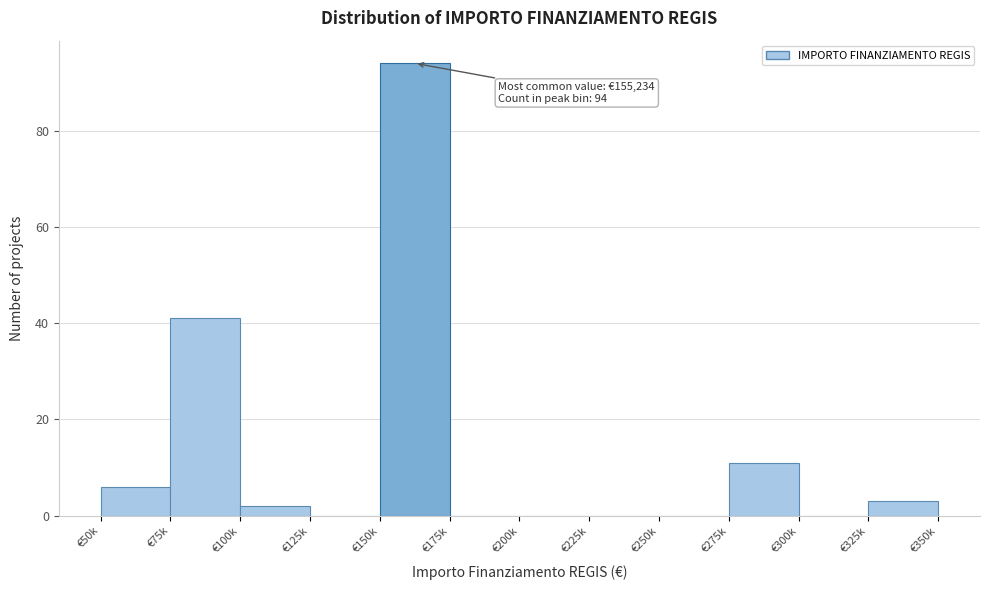

Reading left to right, what are all the values shown in this chart?

€50k=6	€75k=41	€100k=2	€125k=0	€150k=94	€175k=0	€200k=0	€225k=0	€250k=0	€275k=11	€300k=0	€325k=3